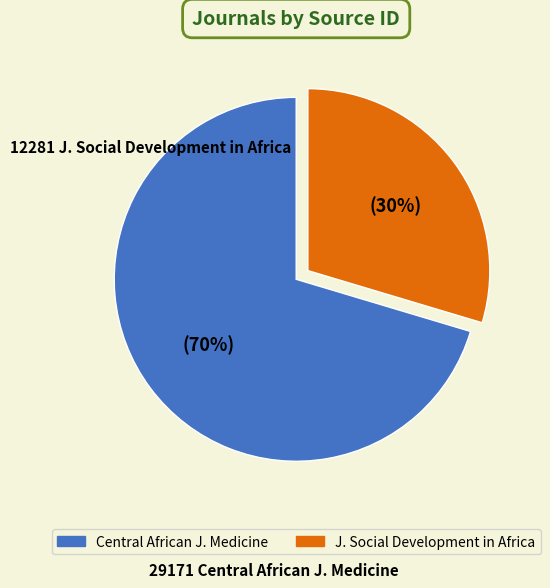

Is there a majority slice in this chart?

Yes